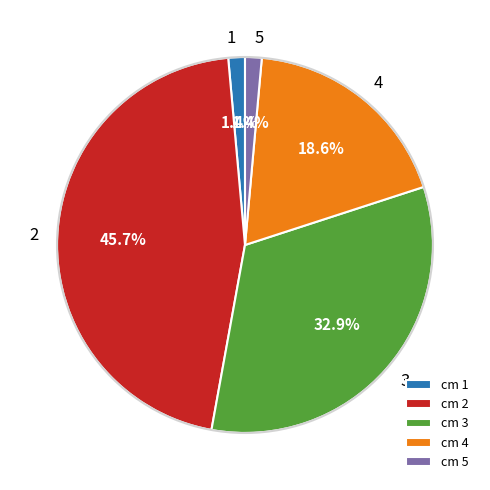

Count the number of slices in the pie.

5